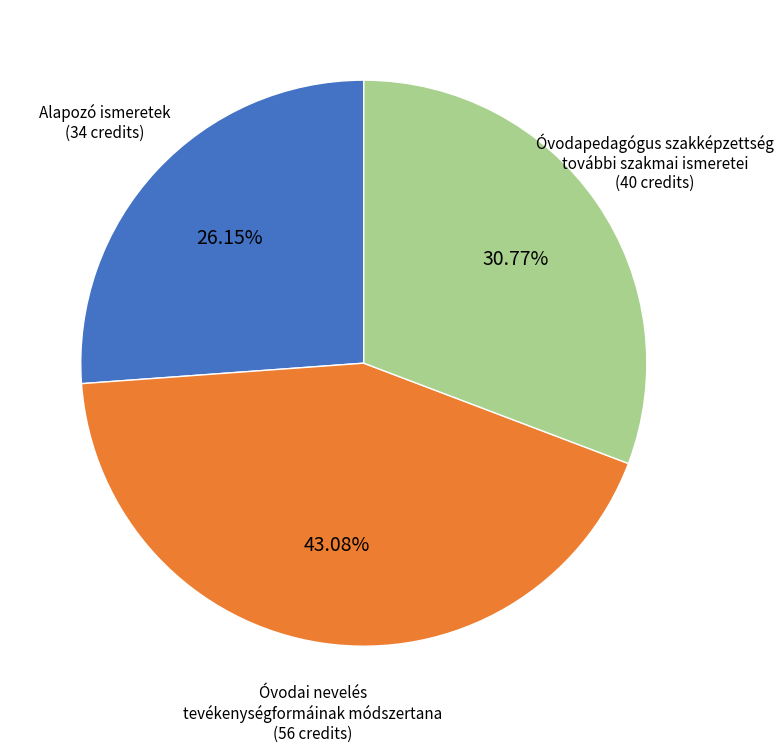

How many slices are in this pie chart?

3